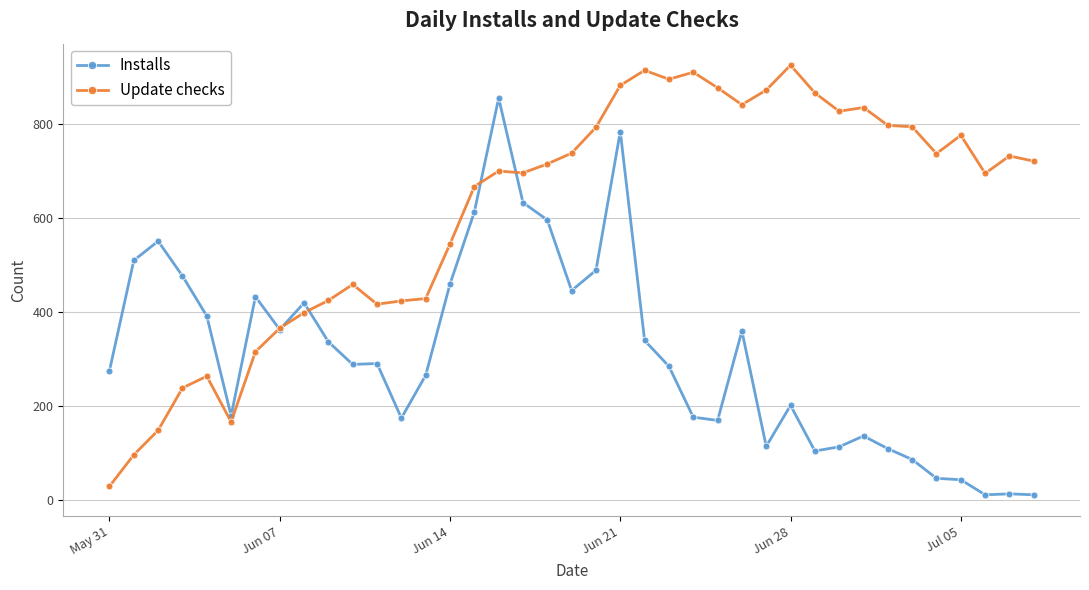

What is the greatest value displayed?

925